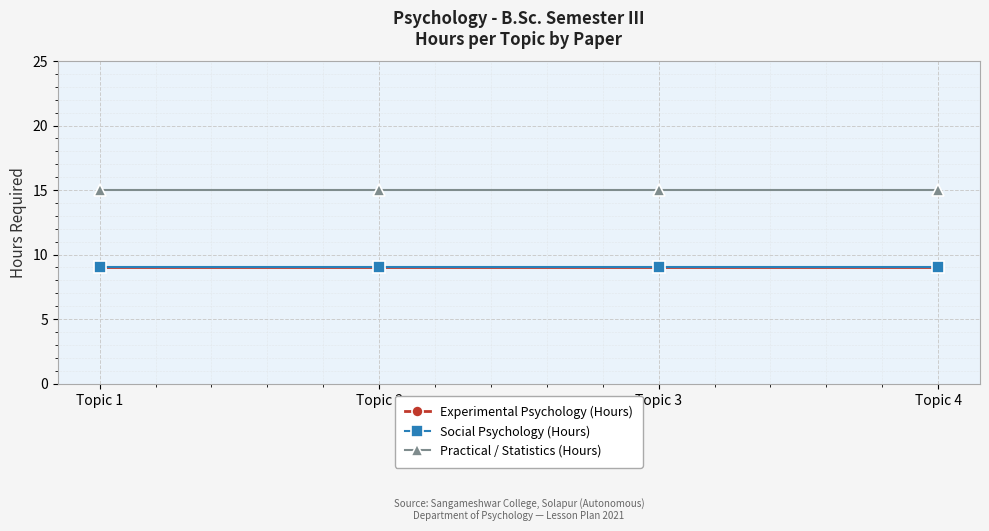

True or false: Social Psychology (Hours) has a value of 4 at Topic 3.

False